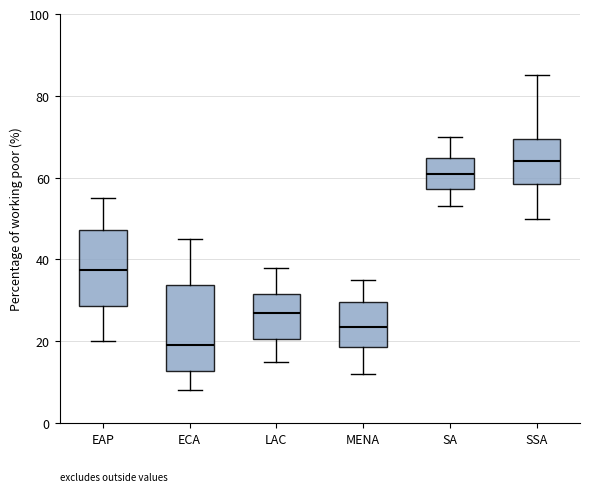

Comparing the boxes themselves (not the whiskers), which one is the tallest?

ECA